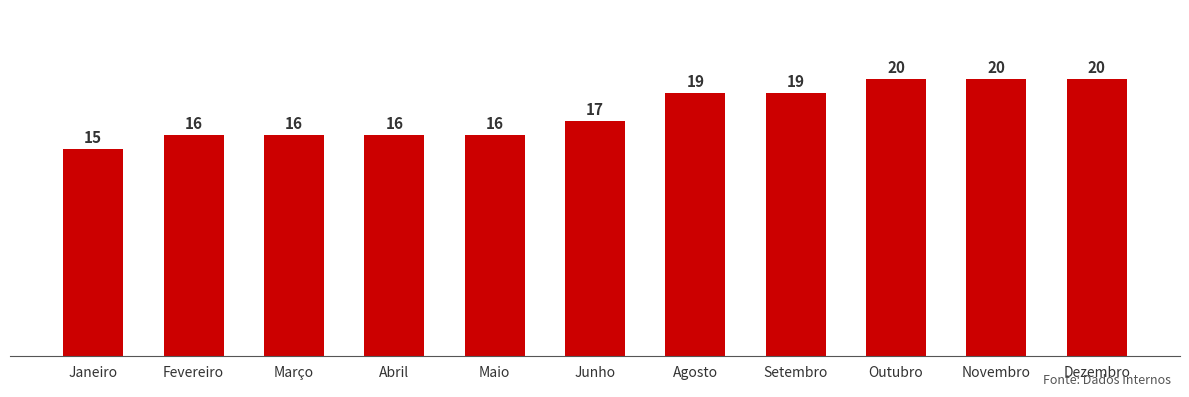

What is the label of the 9th bar from the left?

Outubro